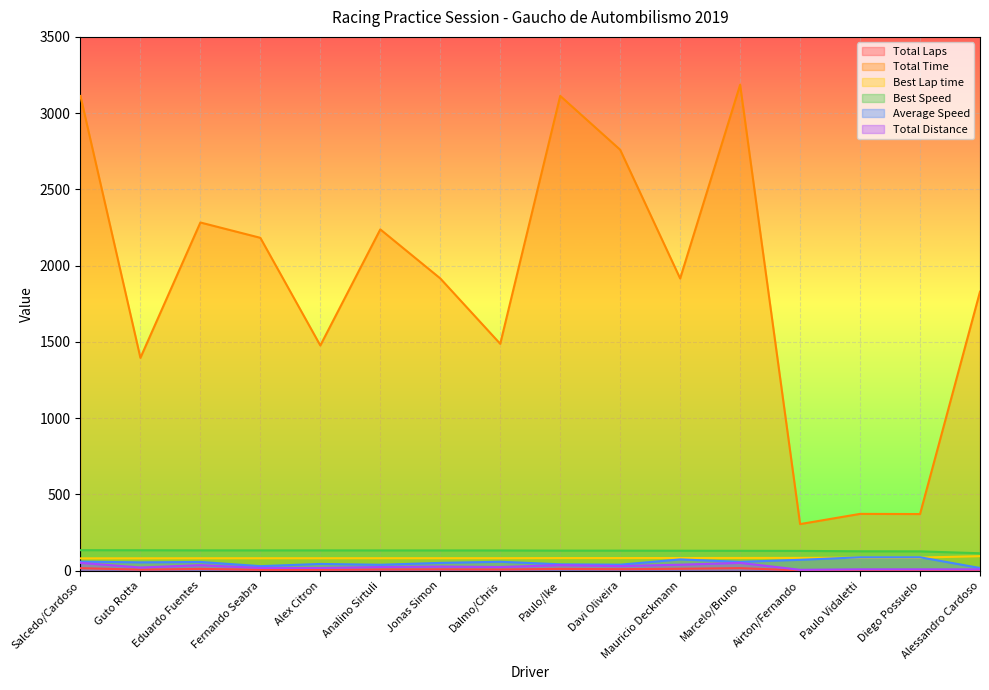

What is the sum of the Average Speed values at Alessandro Cardoso and Mauricio Deckmann?

92.2